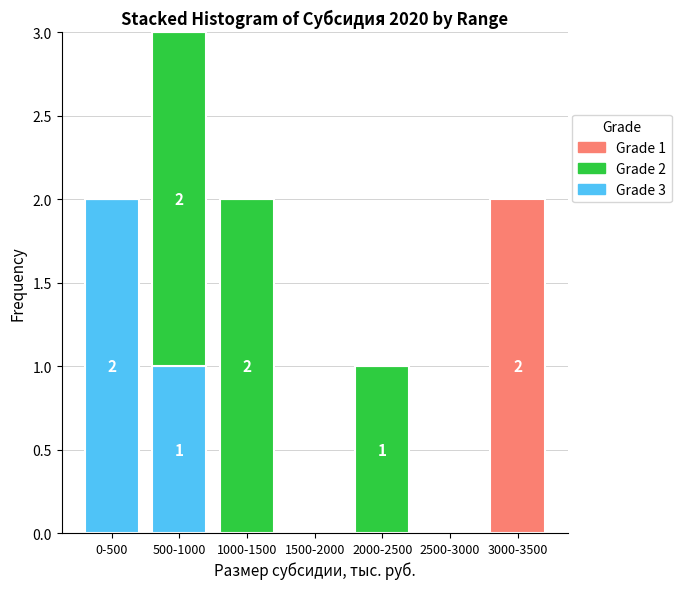

Reading left to right, list the values for the Grade 3 series.

0-500=2	500-1000=1	1000-1500=0	1500-2000=0	2000-2500=0	2500-3000=0	3000-3500=0